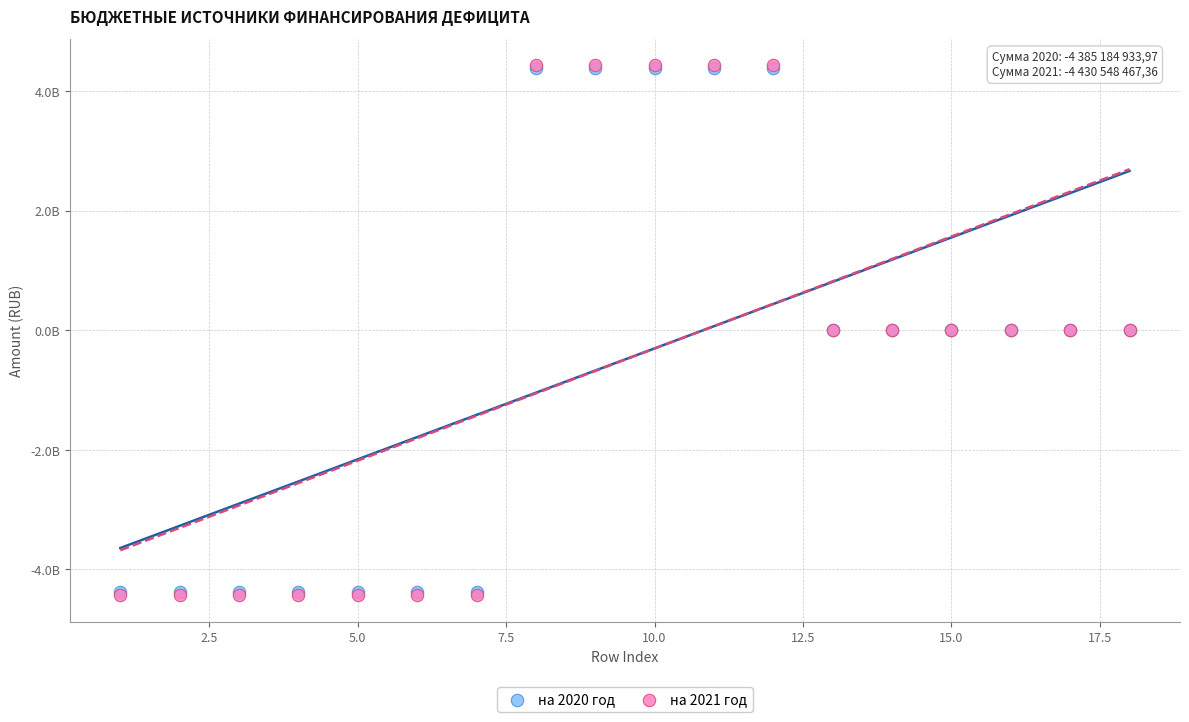

What are all the series names shown in the legend?

на 2020 год, на 2021 год